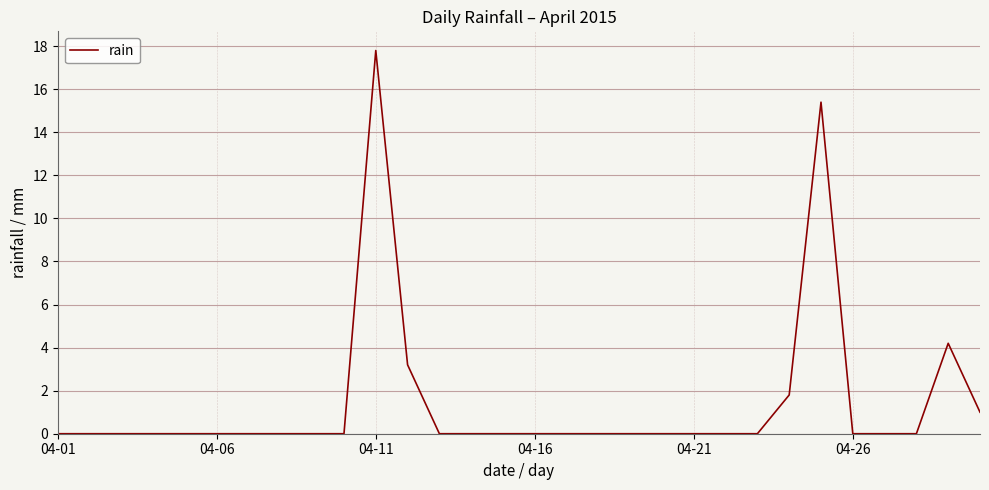

What is the maximum value shown in the chart?

17.8